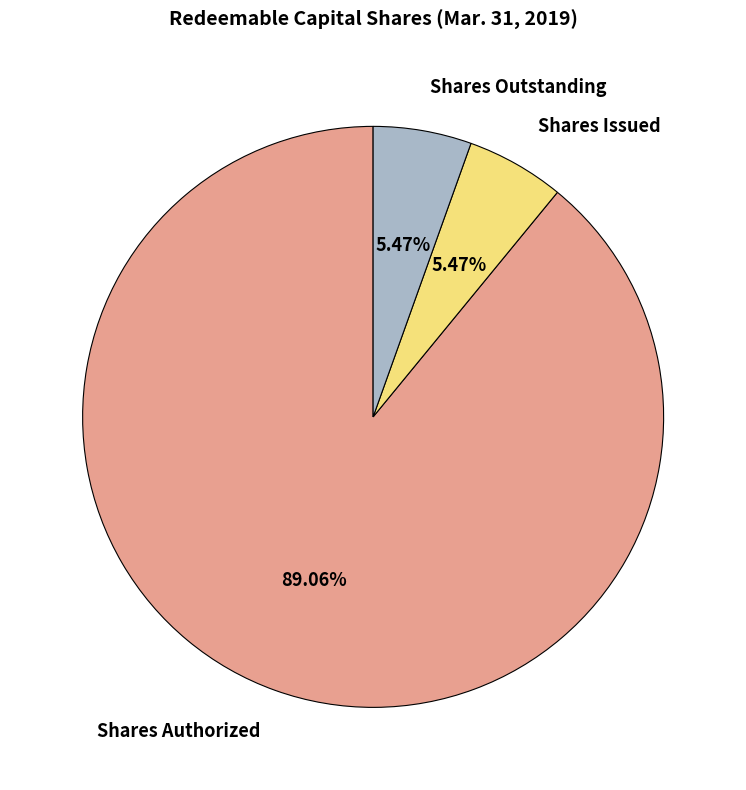

To the nearest percent, what is the combined percentage of Shares Outstanding and Shares Issued?

11%